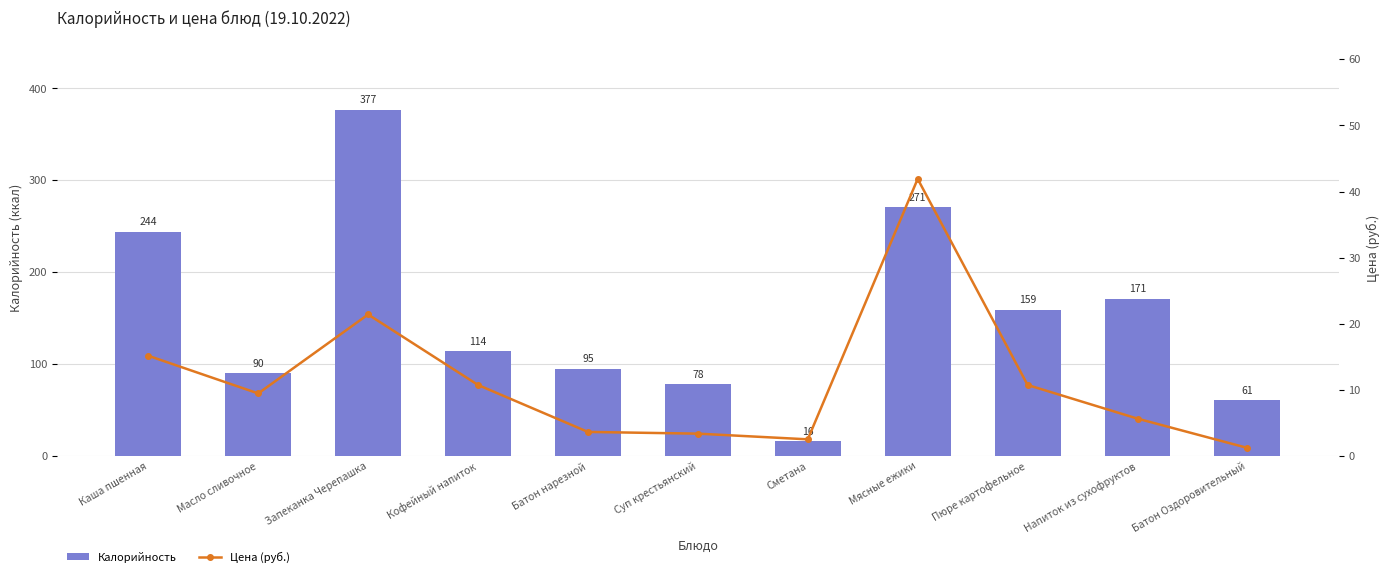

Which series changed the most between Кофейный напиток and Пюре картофельное?

Калорийность